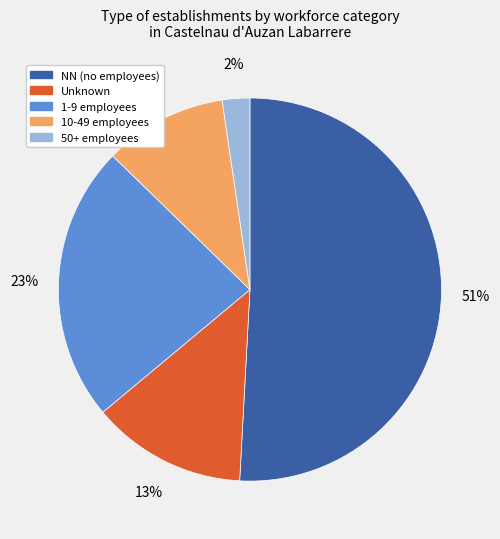

To the nearest percent, what is the difference between the largest and smallest slice percentages?

49%